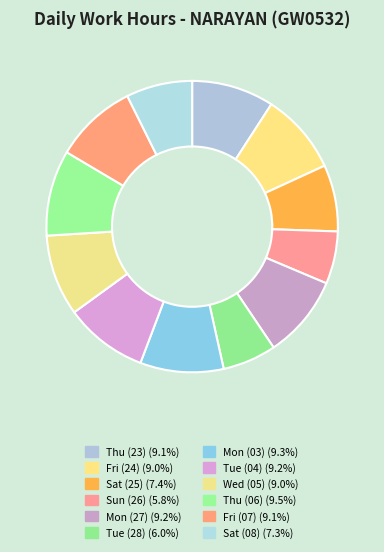

Rank the categories by value from lowest to highest.

Sun (26), Tue (28), Sat (08), Sat (25), Fri (24), Wed (05), Thu (23), Fri (07), Mon (27), Tue (04), Mon (03), Thu (06)